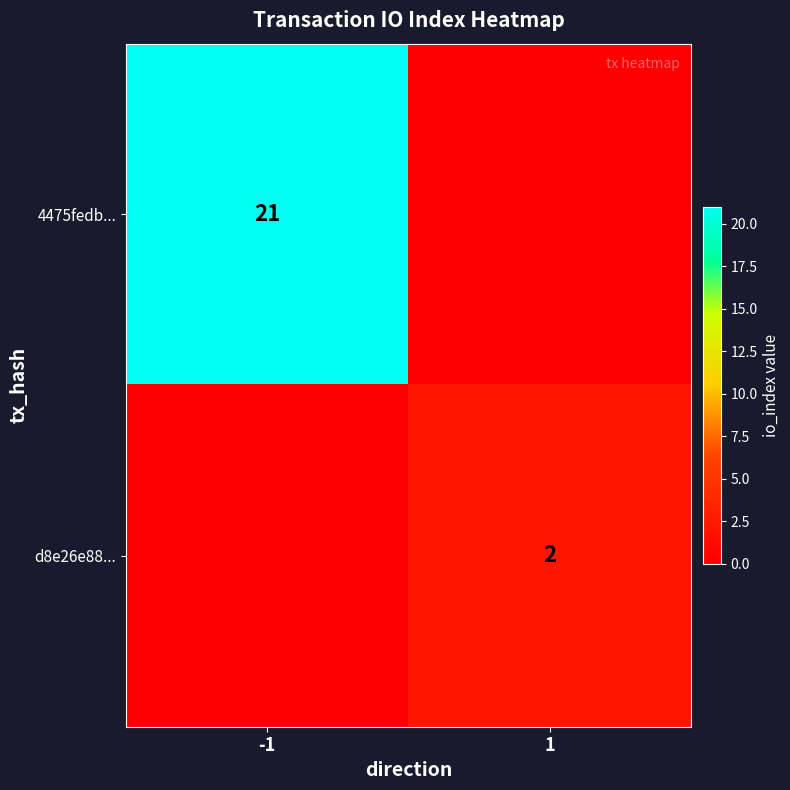

The 4475fedb... series shows 14 at -1. True or false?

False